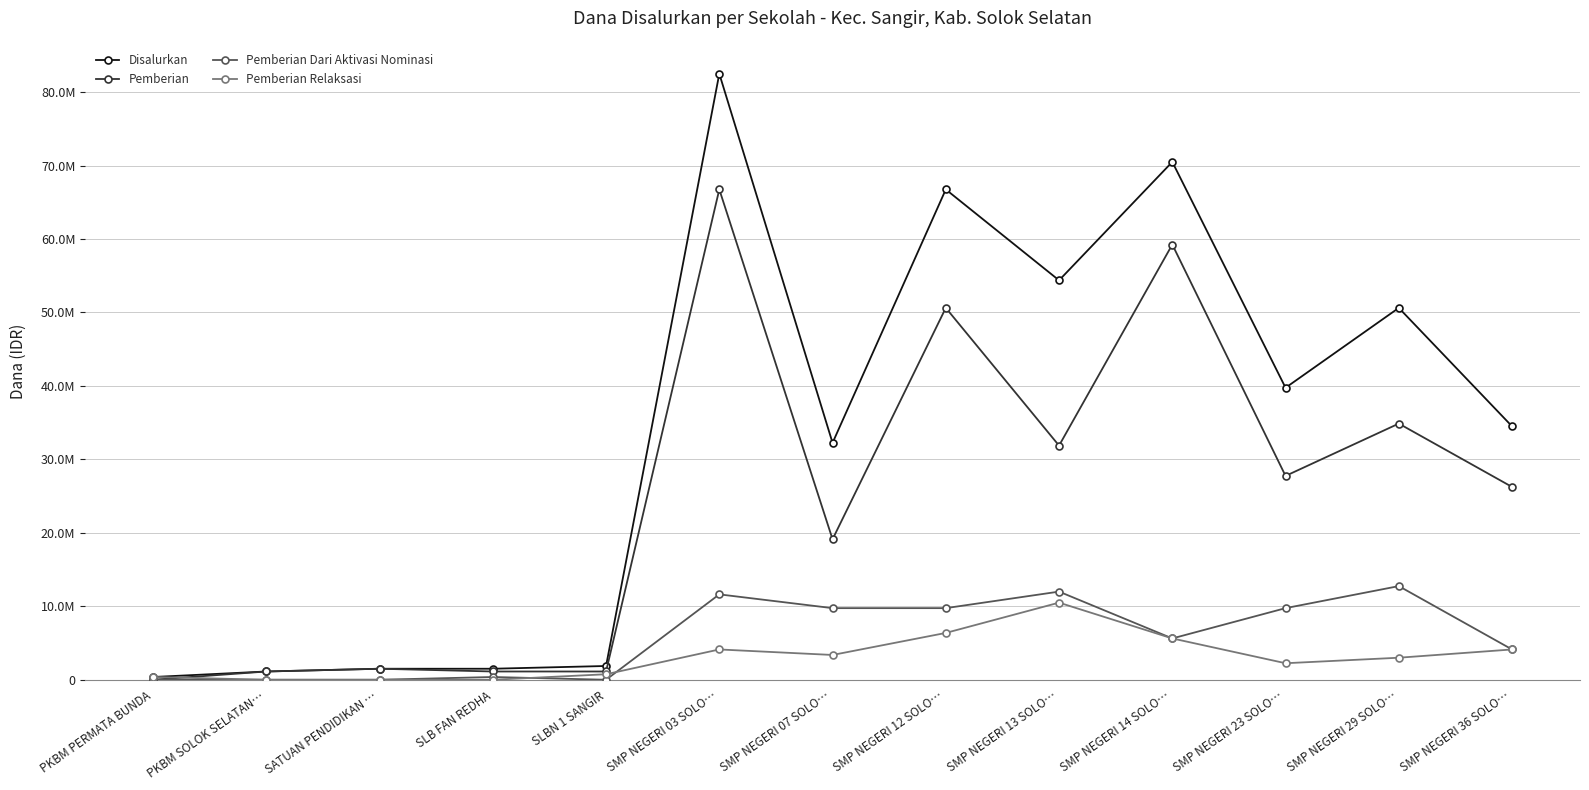

Is this an area chart (filled region under the line)?

No